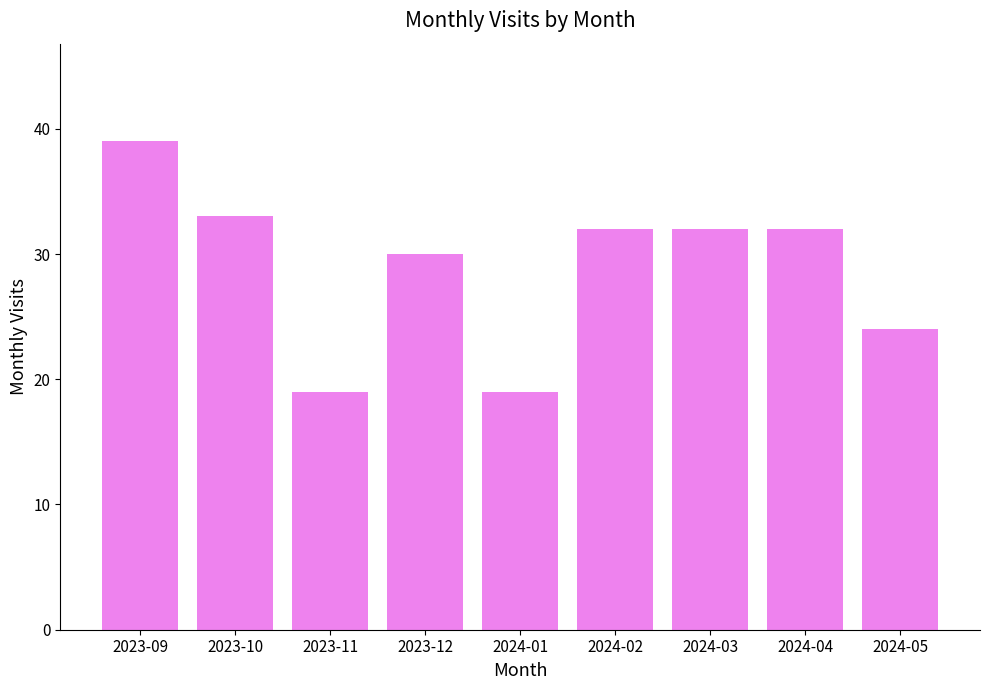

What is the difference between the values at 2023-10 and 2024-05?

9